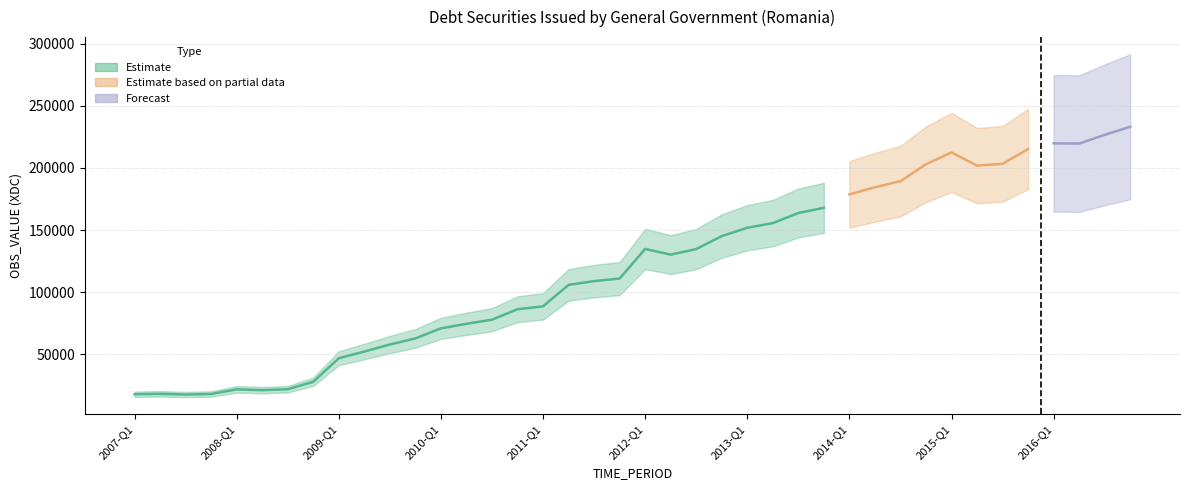

Reading left to right, what are all the values shown in this chart?

2007-Q1=18043.7	2007-Q2=18361.4	2007-Q3=17800.0	2007-Q4=18242.9	2008-Q1=21966.3	2008-Q2=21309.5	2008-Q3=22052.0	2008-Q4=28088.7	2009-Q1=46973.4	2009-Q2=52358.1	2009-Q3=58004.0	2009-Q4=62935.6	2010-Q1=71007.9	2010-Q2=74652.7	2010-Q3=77989.1	2010-Q4=86381.5	2011-Q1=88701.0	2011-Q2=105955.3	2011-Q3=108986.1	2011-Q4=111047.8	2012-Q1=134871.6	2012-Q2=130275.5	2012-Q3=134757.8	2012-Q4=145175.1	2013-Q1=151905.8	2013-Q2=155624.4	2013-Q3=163752.2	2013-Q4=167943.2	2014-Q1=178689.2	2014-Q2=184467.9	2014-Q3=189344.9	2014-Q4=202935.8	2015-Q1=212465.7	2015-Q2=201869.2	2015-Q3=203287.9	2015-Q4=215222.6	2016-Q1=219756.5	2016-Q2=219587.7	2016-Q3=226588.4	2016-Q4=233116.6